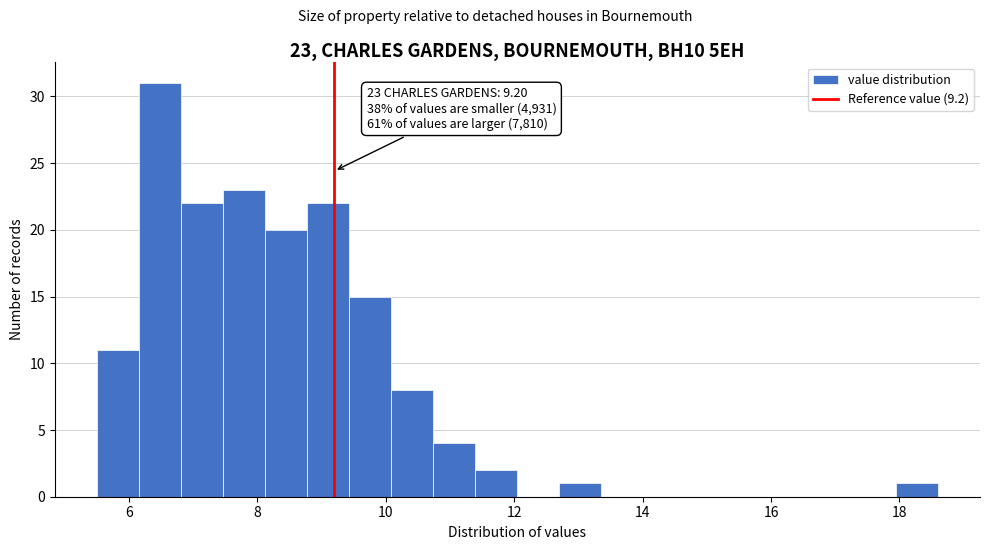

Around what value on the x-axis is the tallest bar? Give the approximate position of its centre, as read against the axis.

6.4